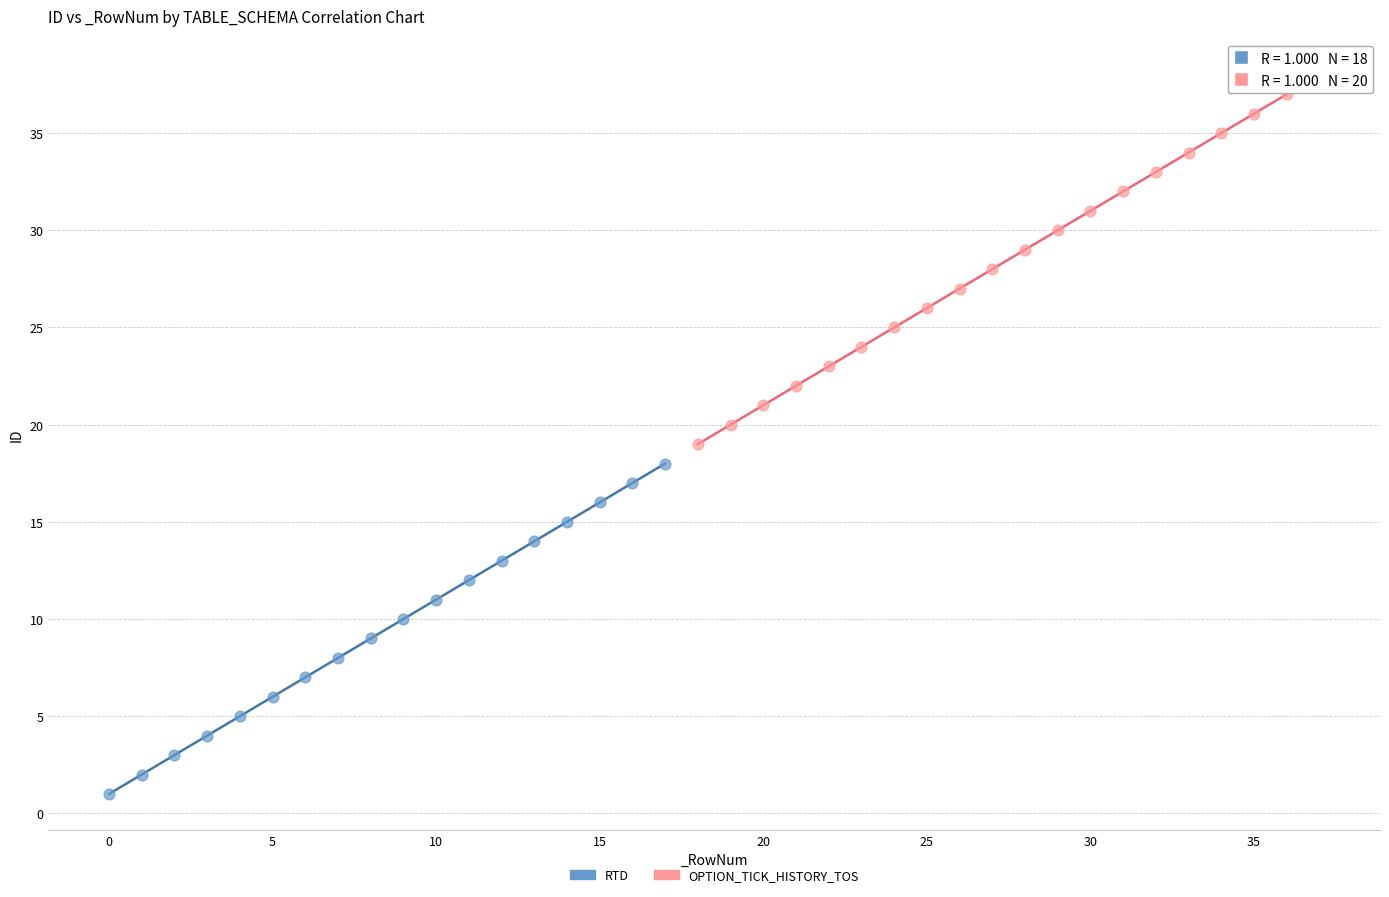

Which series reaches the minimum Y coordinate?

RTD